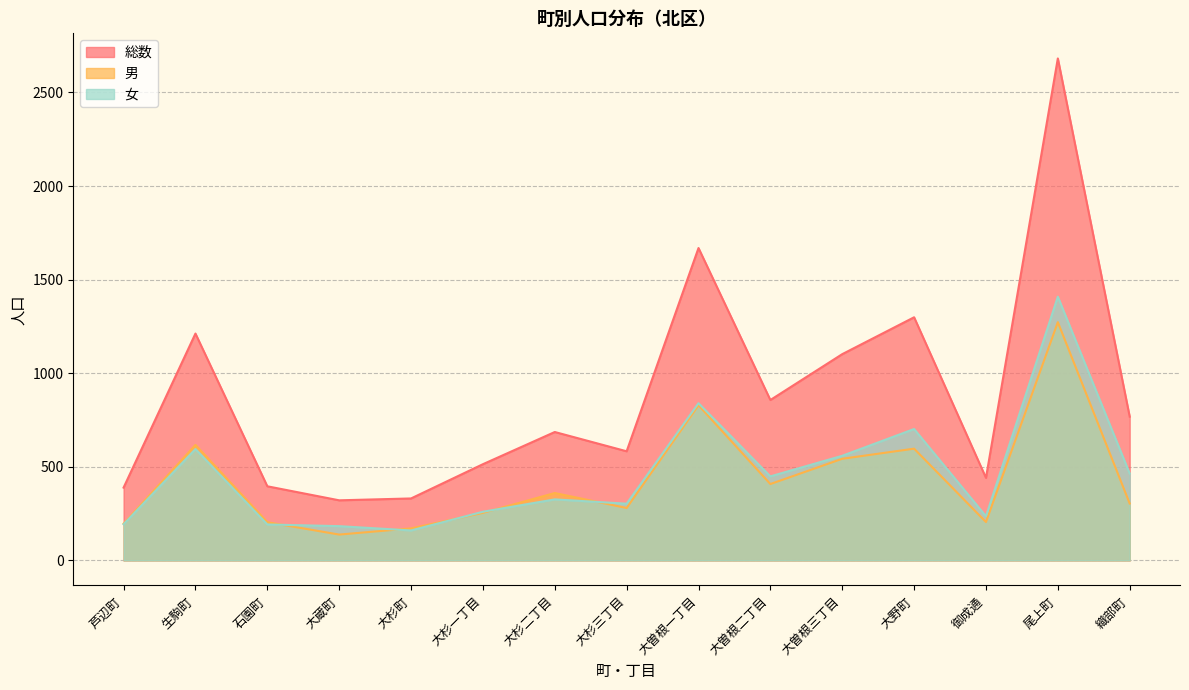

At which category is the sum across all series the highest?

尾上町